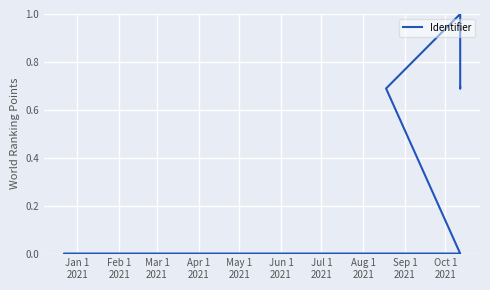

How many series are shown in this chart?

1